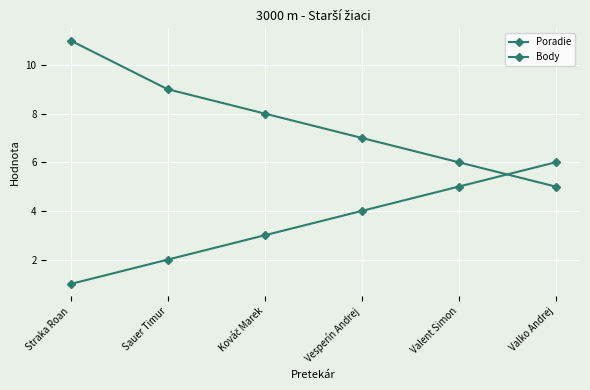

Does the chart have visible grid lines?

Yes